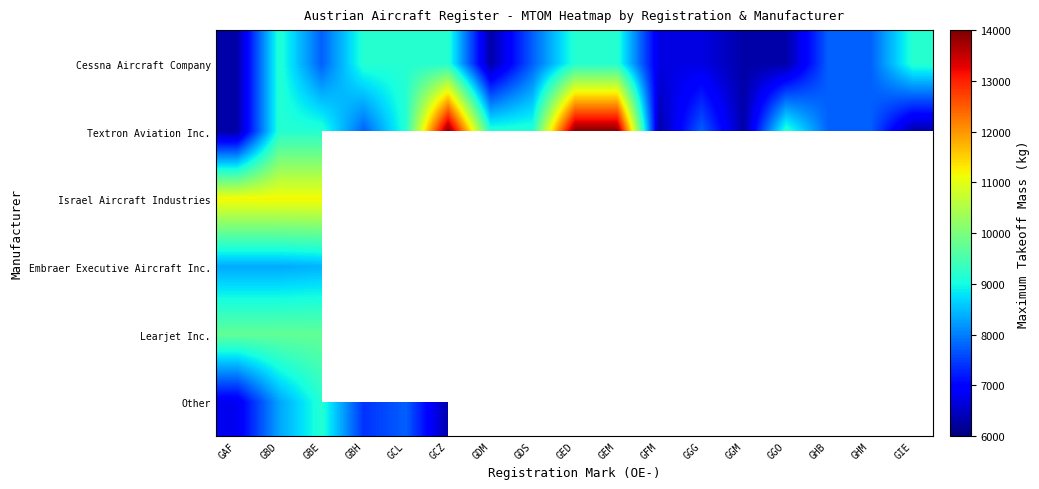

At GDS, list the series in order from largest to smallest.

Textron Aviation Inc., Cessna Aircraft Company, Israel Aircraft Industries, Embraer Executive Aircraft Inc., Learjet Inc., Other